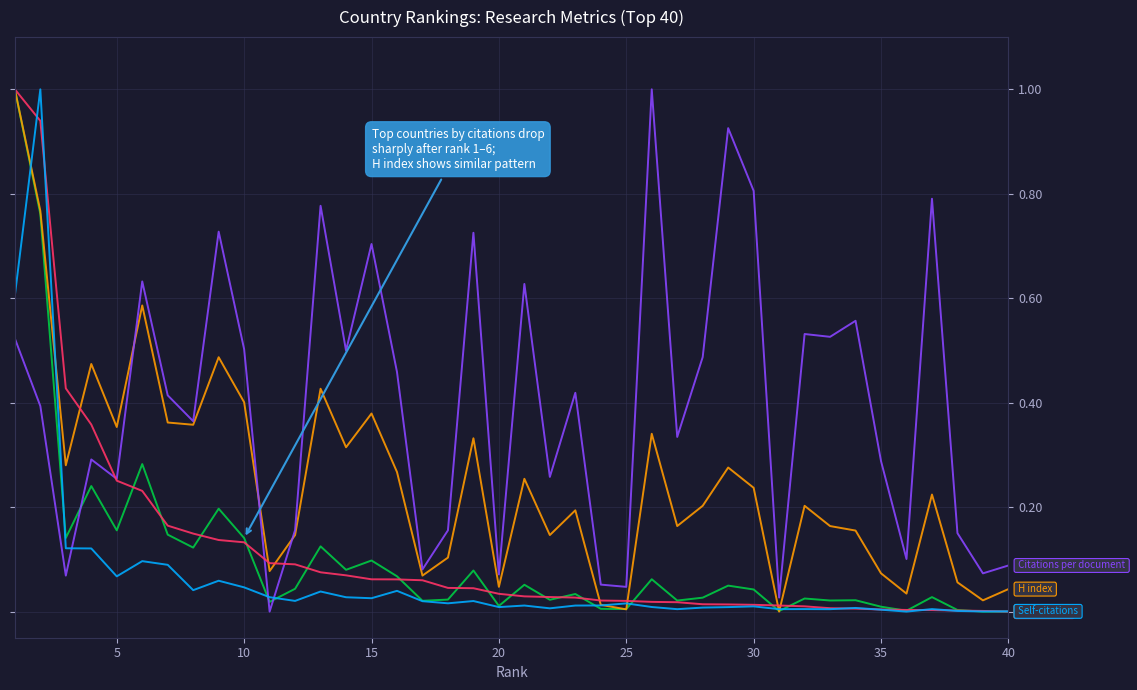

What is the maximum value shown in the chart?

1.0